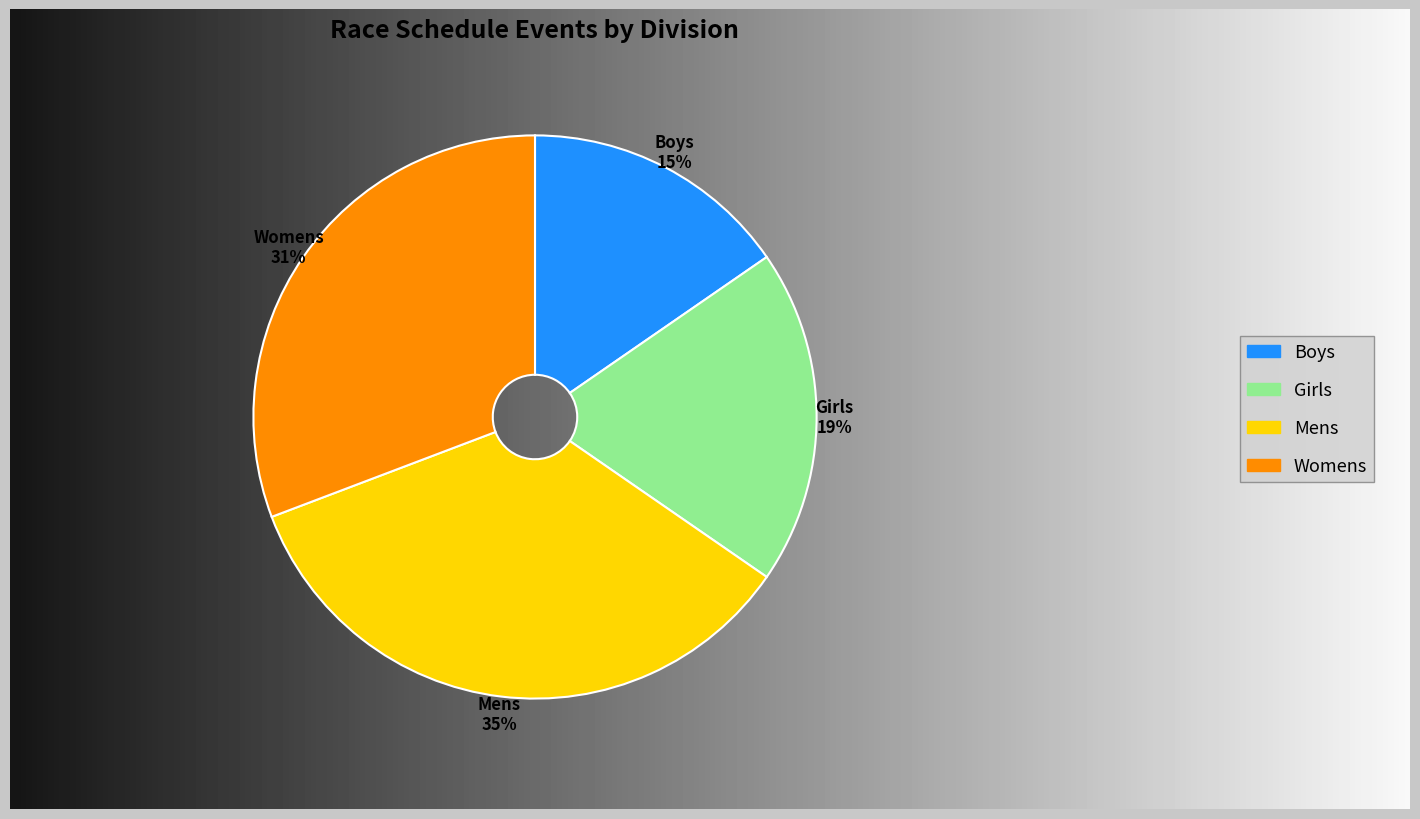

To the nearest percent, what percentage of the pie is Mens?

35%